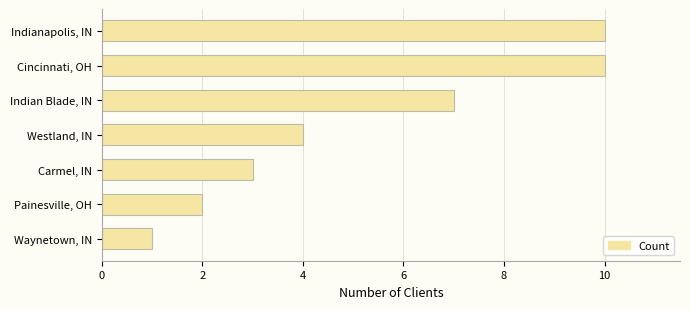

How many data points are less than 4?

3